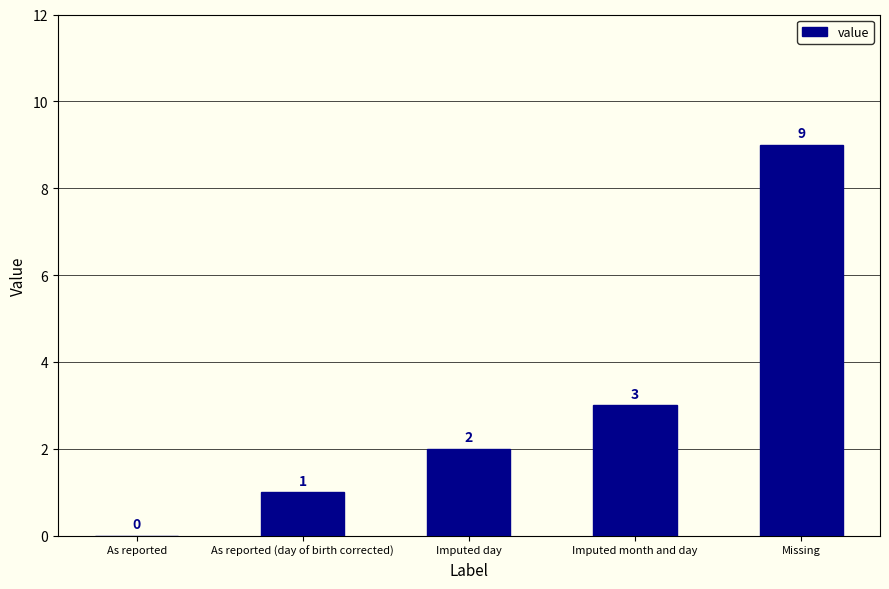

The chart shows a value of 3 at Imputed month and day. True or false?

True